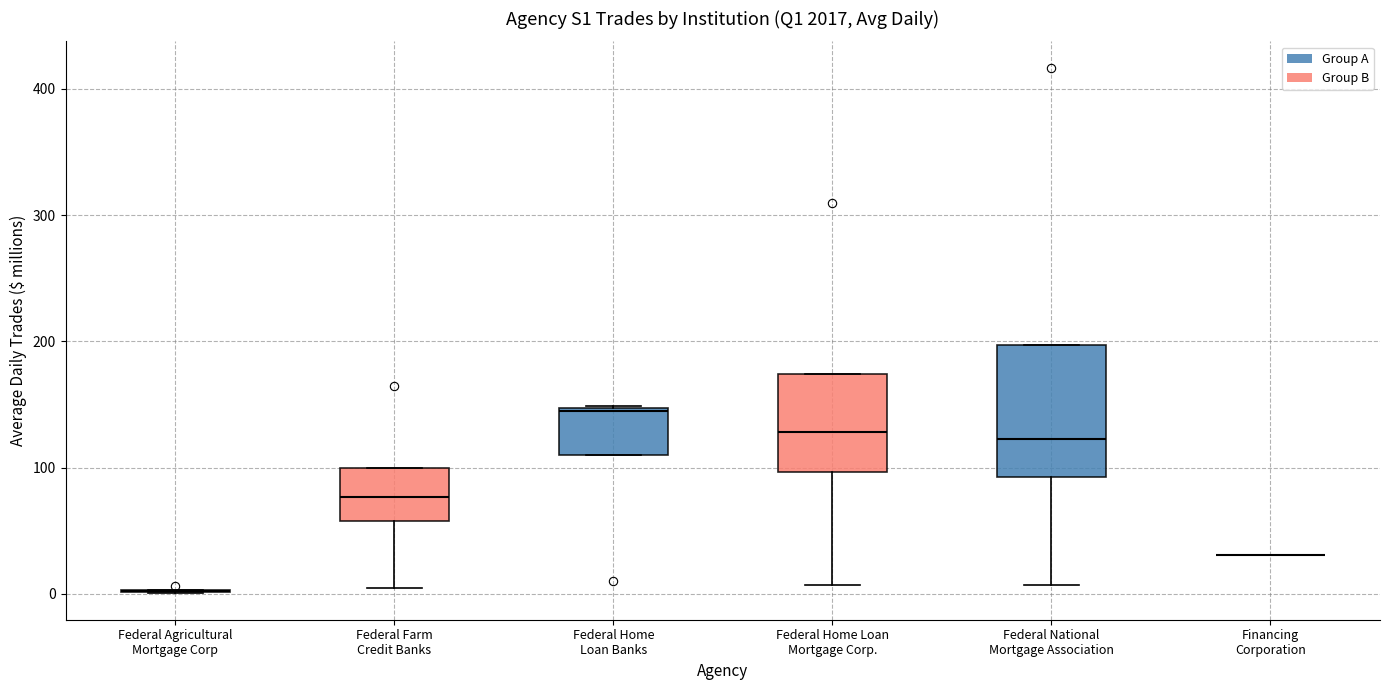

Where is the lower edge of the box for Federal Home Loan Banks on the y-axis? The values are not printed on the chart, so give them approximately, as read against the axis.

110